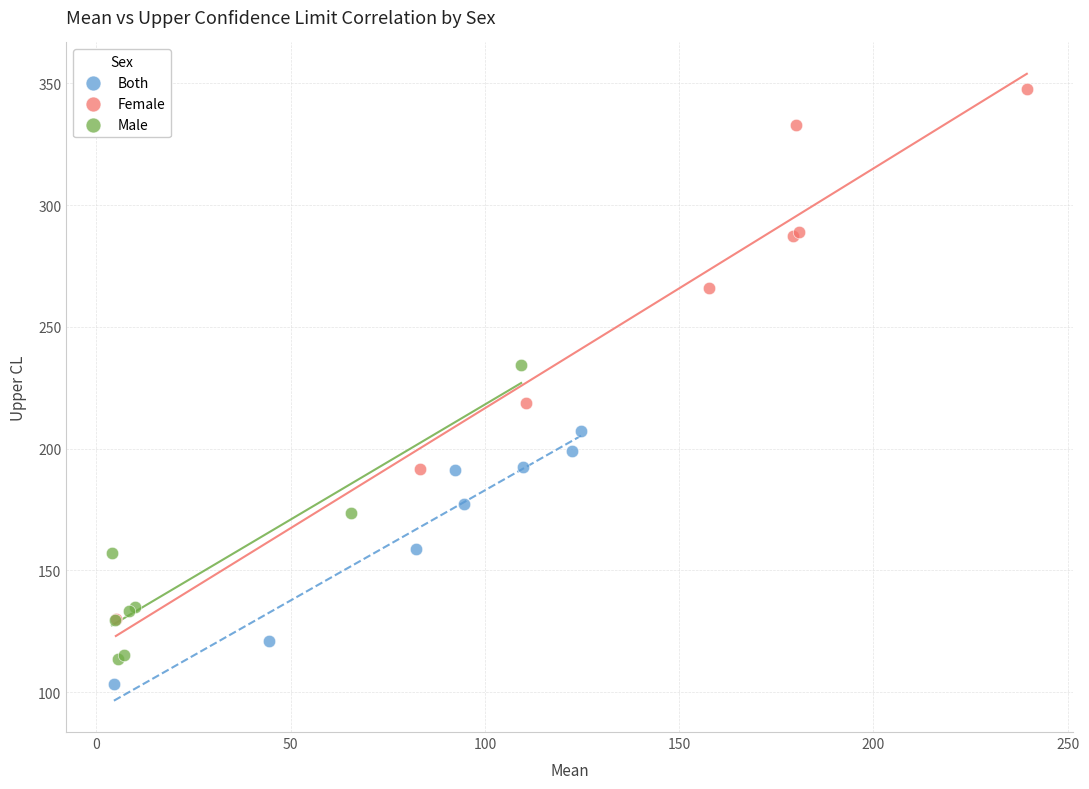

Which series has the largest Y range (max minus min)?

Female